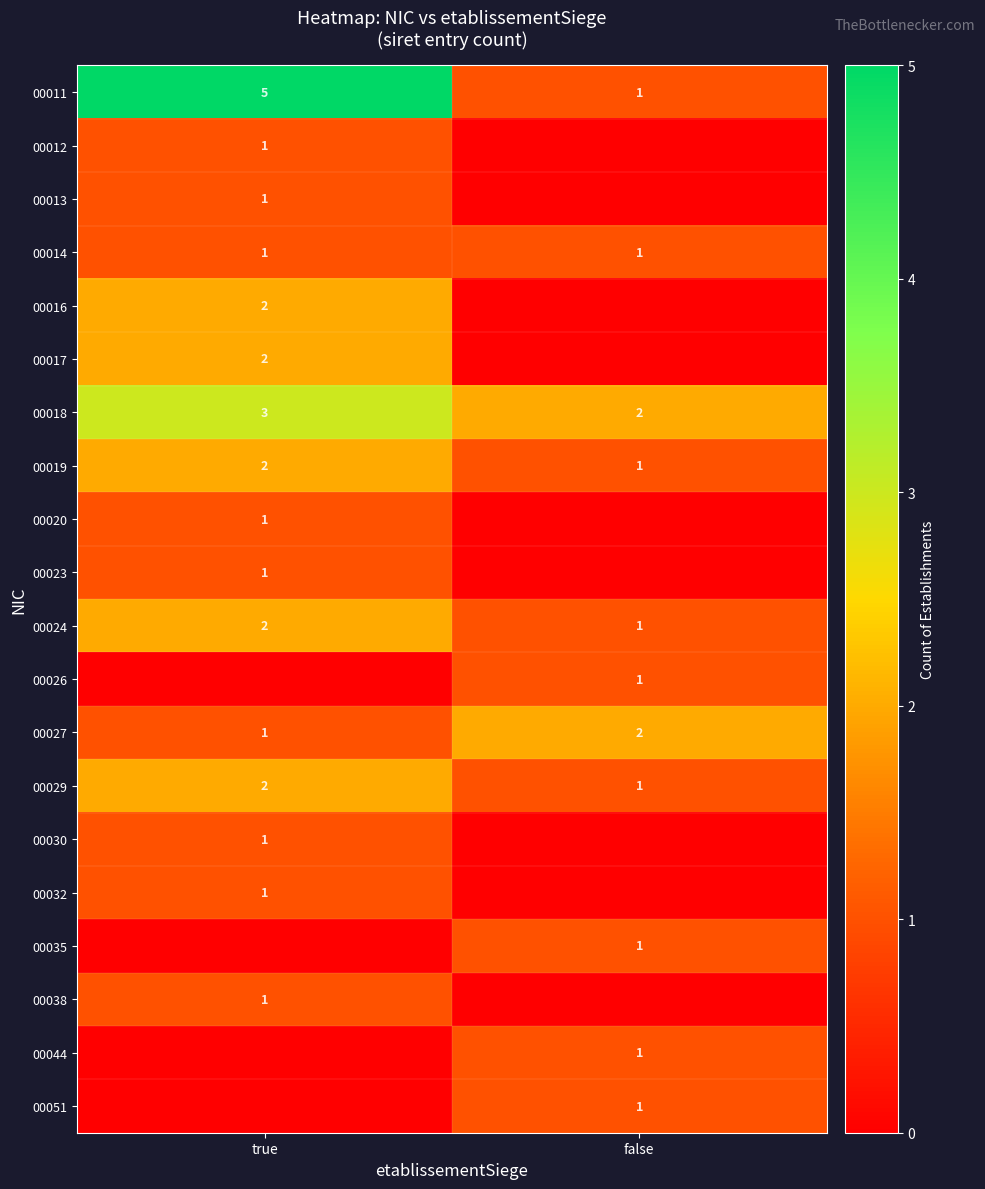

Is it true that 00024 equals 1 at false?

True